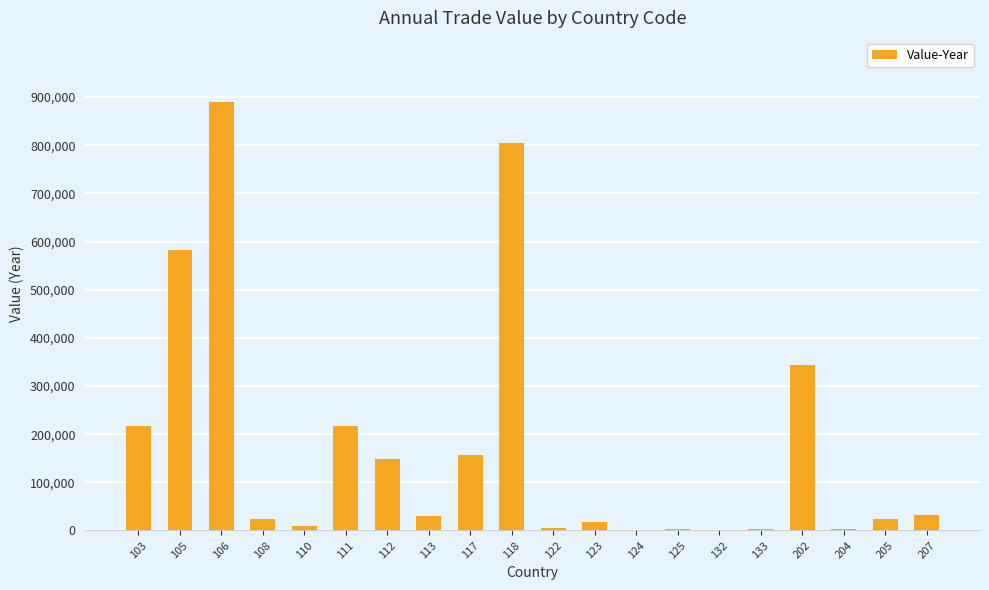

What is the greatest value displayed?

889370